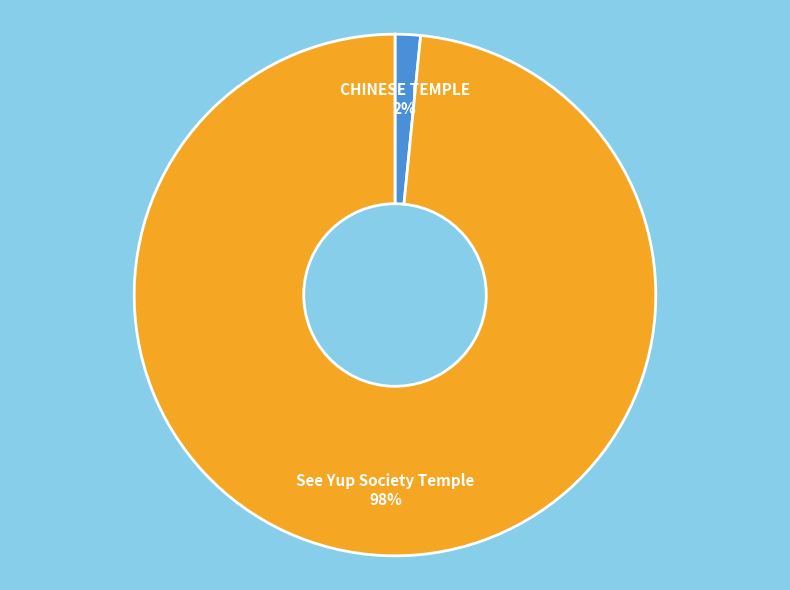

Is there a majority slice in this chart?

Yes